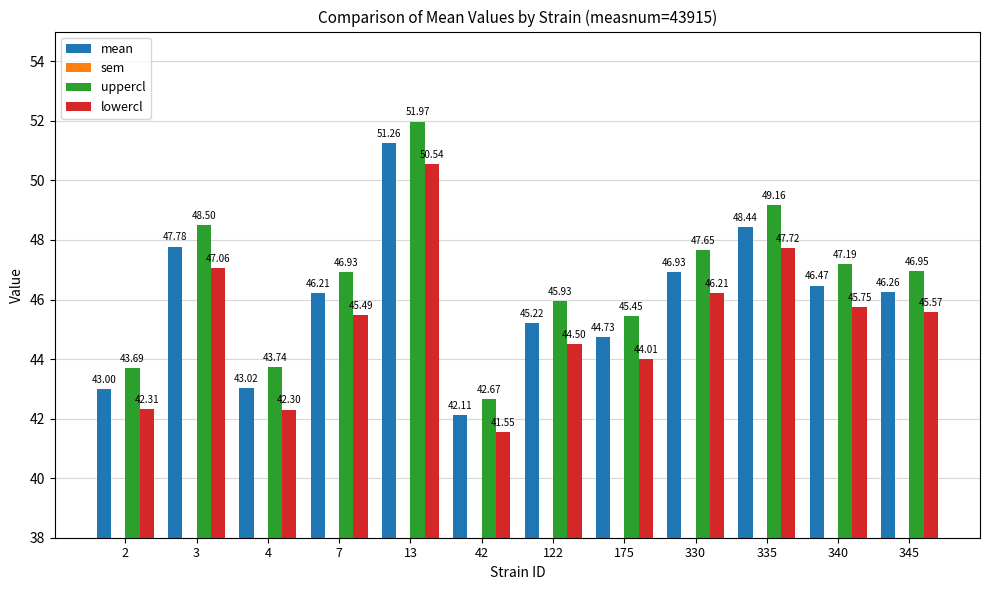

What is the spread (max minus min) of values at 13?

51.6